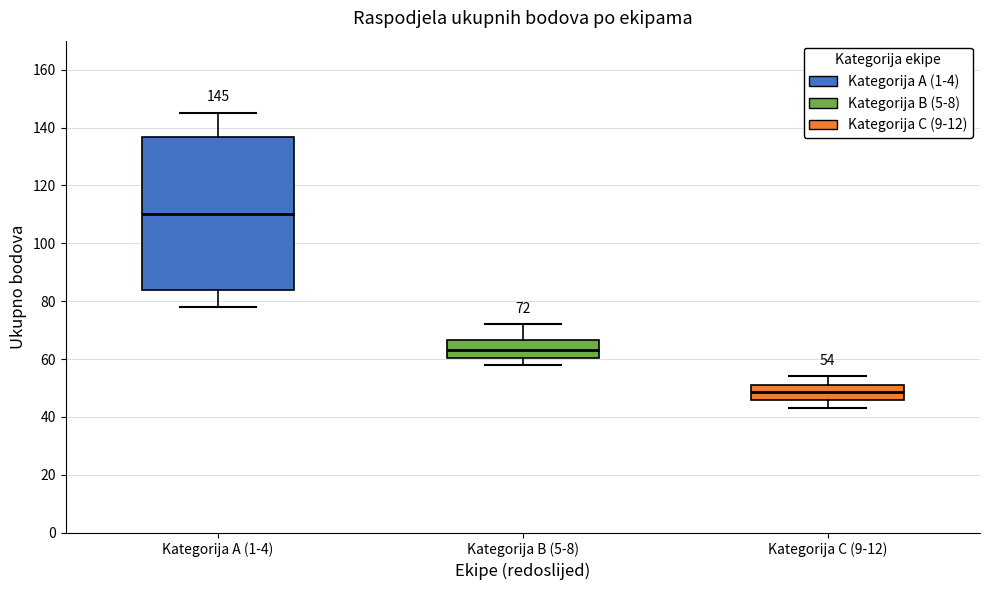

Which box's median line is the lowest?

Kategorija C (9-12)